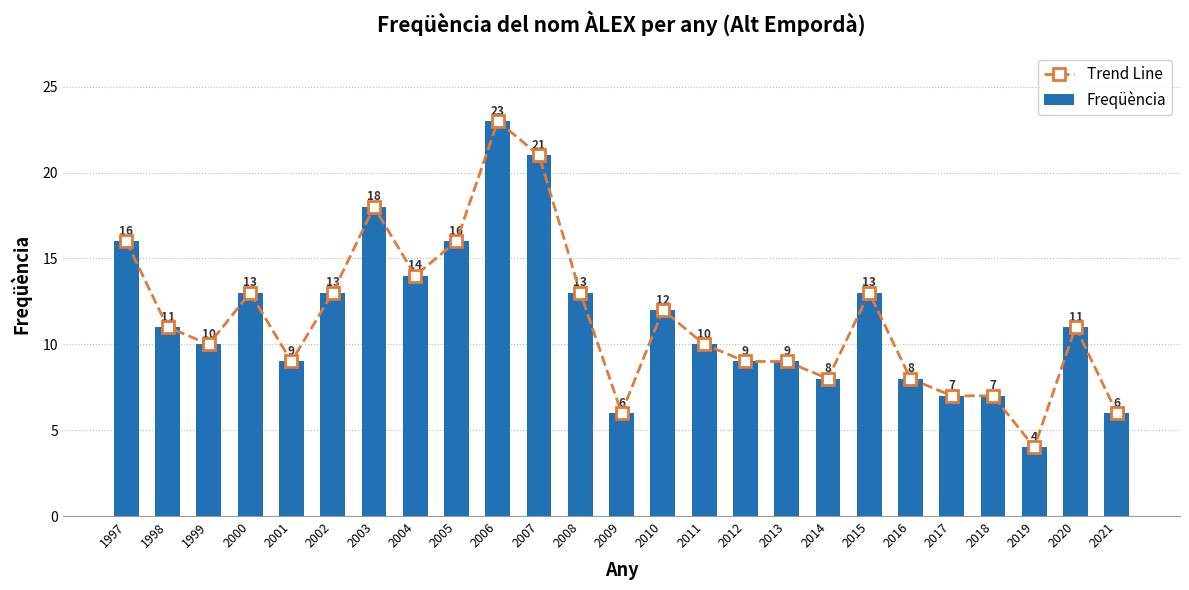

Which series has the largest range (max minus min)?

Trend Line